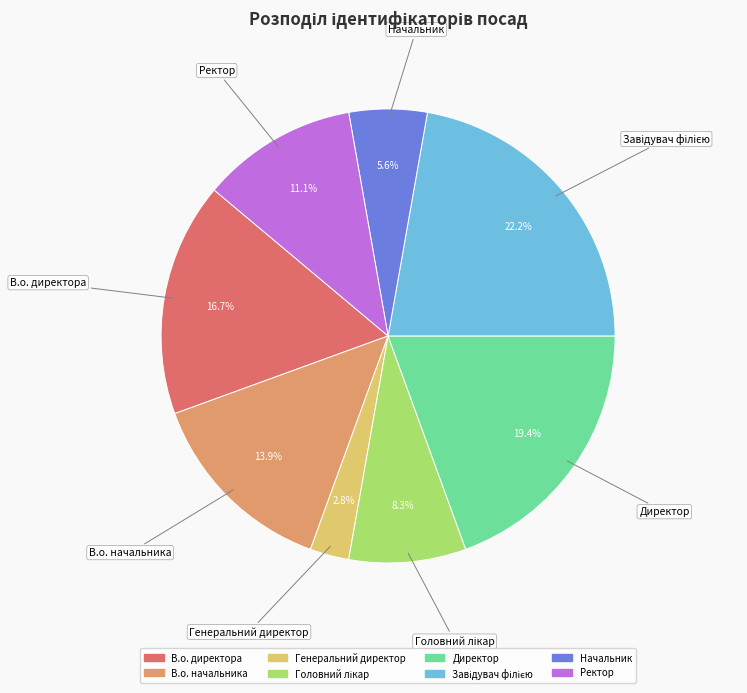

Which category has the smallest portion of the pie?

Генеральний директор